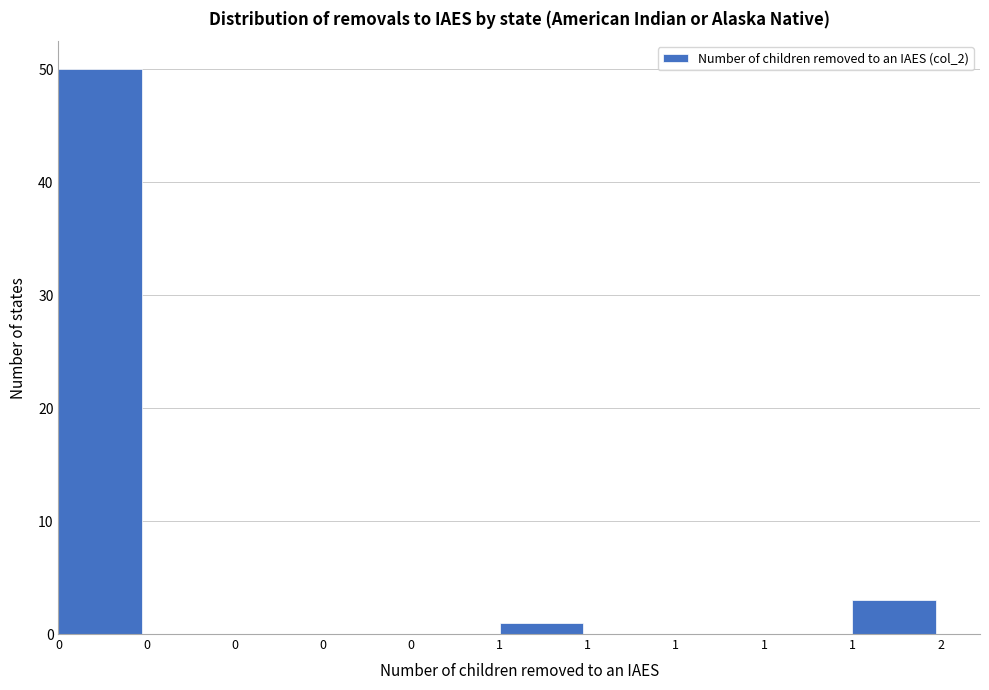

How many data points does each series have?

10